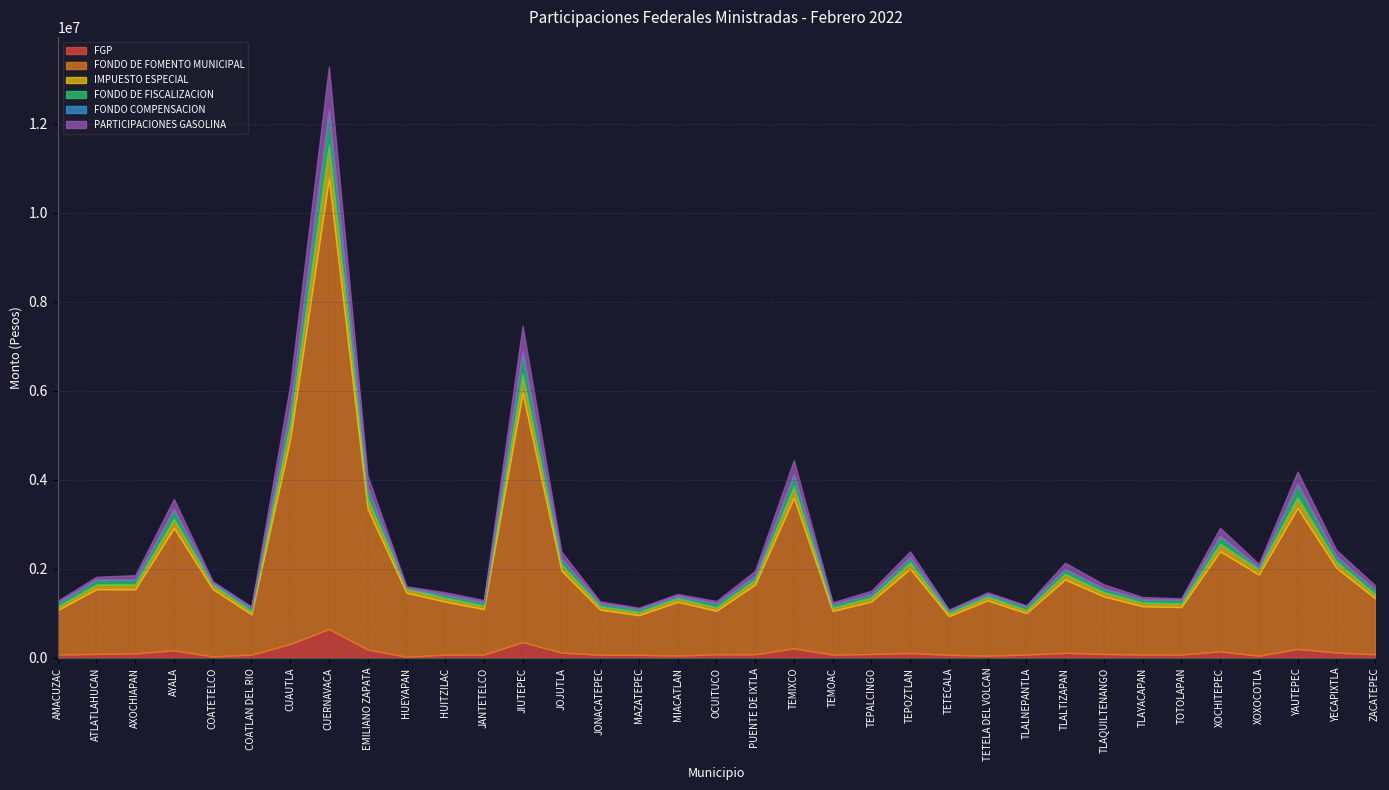

Which has a higher value, TOTOLAPAN or JANTETELCO?

JANTETELCO